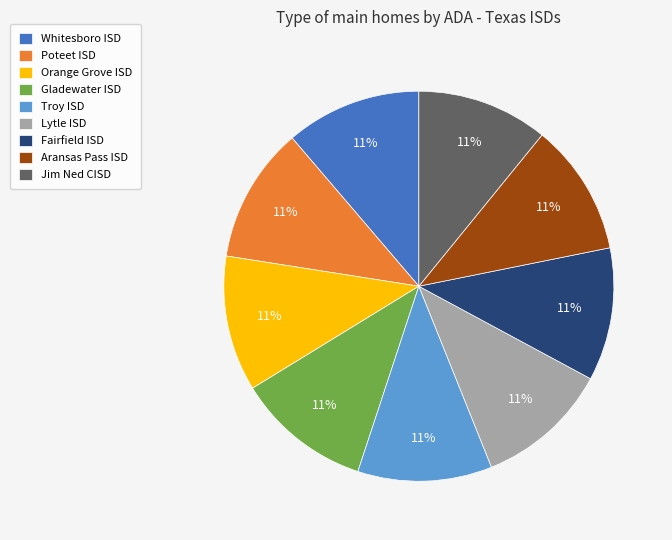

Is the sum of Whitesboro ISD and Orange Grove ISD greater than half?

No